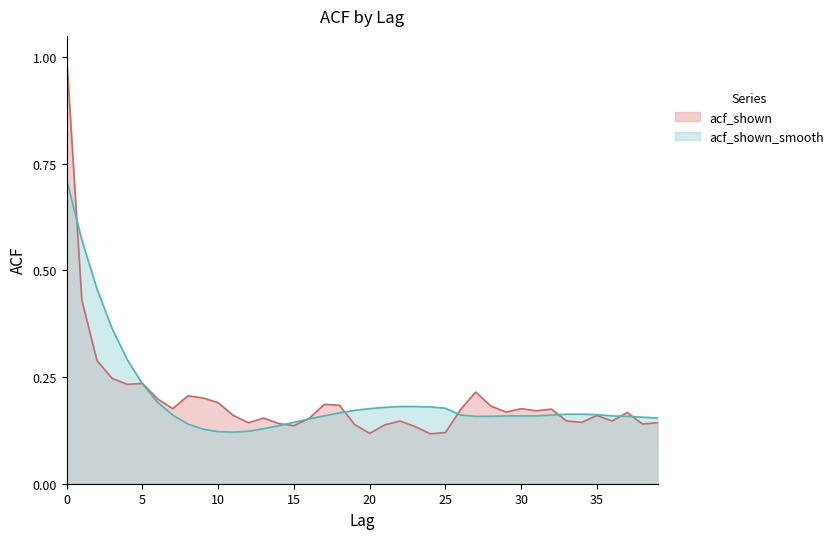

What is the value of the acf_shown point at the 23rd from the left?

0.1